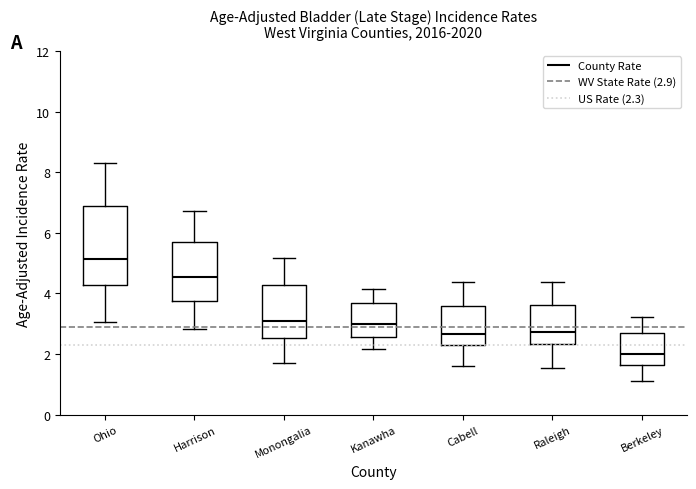

Where is the upper edge of the box for Kanawha on the y-axis? The values are not printed on the chart, so give them approximately, as read against the axis.

3.6